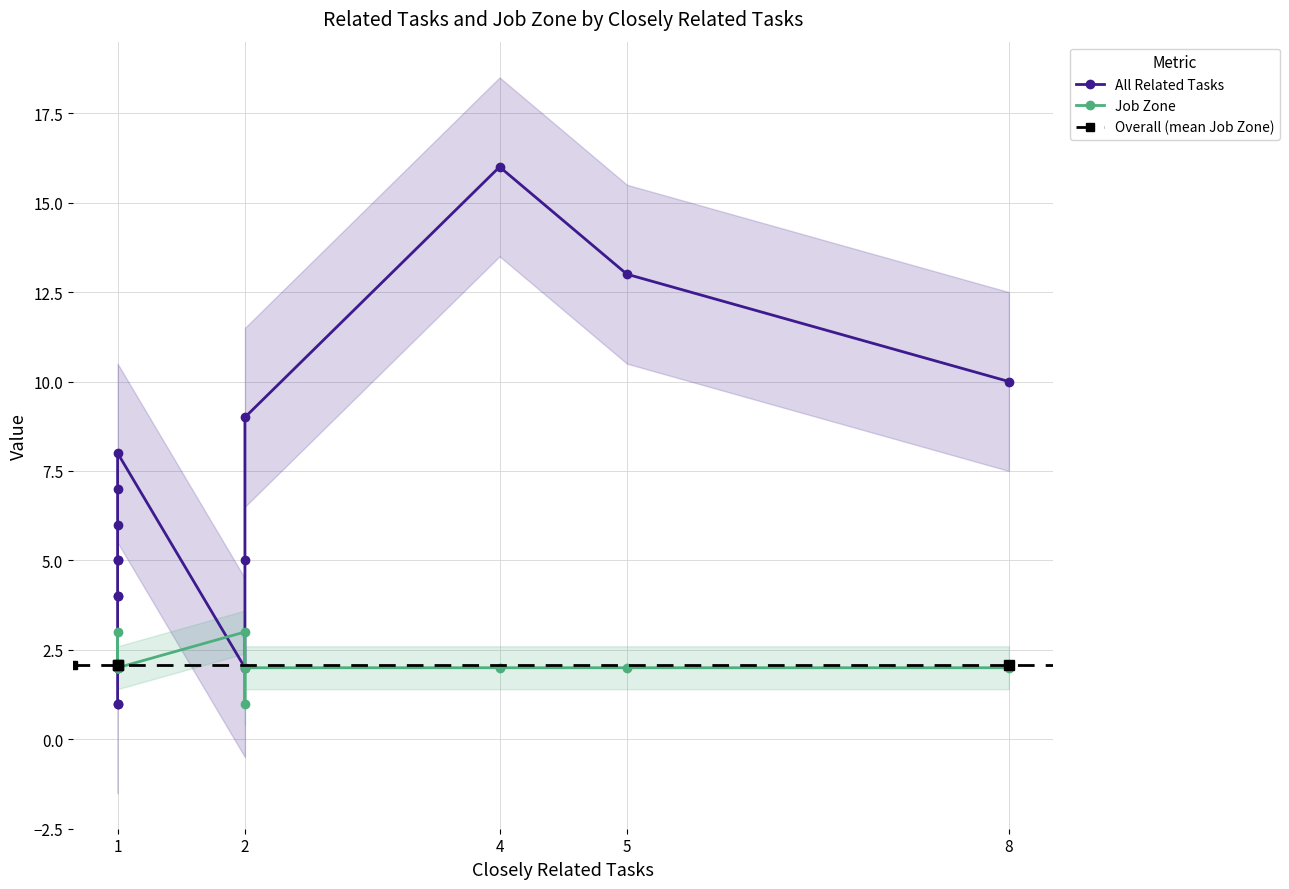

Reading right to left, extract all data points from this chart.

All Related Tasks: 1	1	4	4	5	5	6	7	8	2	5	9	16	13	10
Job Zone: 2	2	2	3	2	2	2	2	2	3	1	2	2	2	2